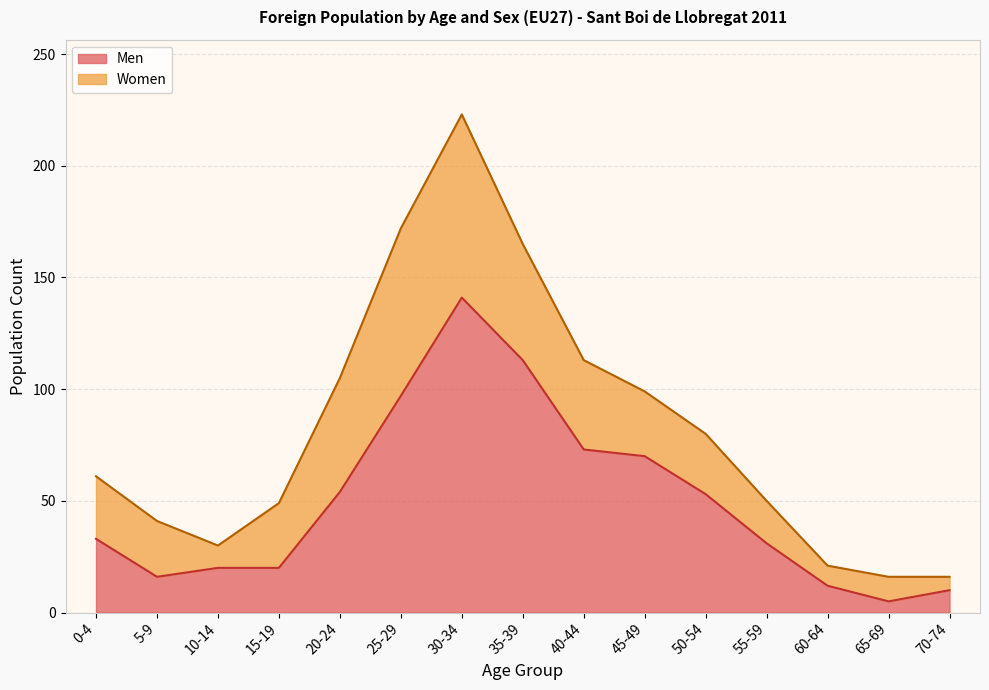

List the labels in order of value, largest first.

30-34, 35-39, 25-29, 40-44, 45-49, 20-24, 50-54, 0-4, 55-59, 10-14, 15-19, 5-9, 60-64, 70-74, 65-69